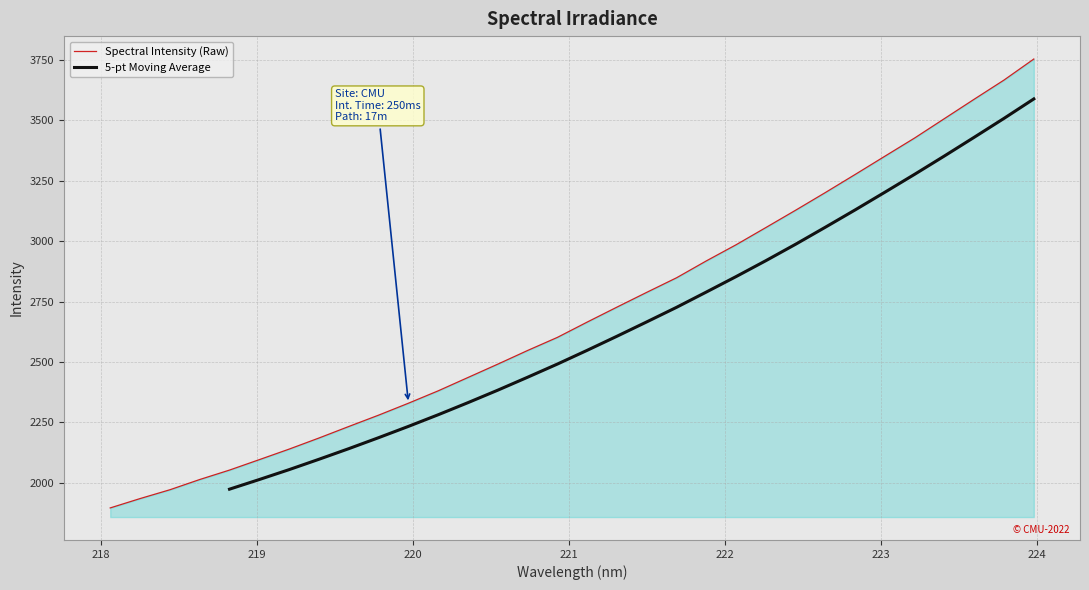

Reading left to right, extract all data points from this chart.

218.0596=1895.3	218.2508=1933.9	218.442=1970.4	218.6332=2012.9	218.8244=2052.0	219.0156=2095.3	219.2067=2138.9	219.3979=2184.9	219.589=2232.6	219.7801=2279.5	219.9712=2328.9	220.1623=2380.3	220.3533=2435.6	220.5444=2490.9	220.7354=2547.4	220.9264=2601.7	221.1174=2665.1	221.3083=2727.1	221.4993=2788.3	221.6902=2848.6	221.8812=2918.6	222.0721=2985.5	222.263=3056.8	222.4538=3128.6	222.6447=3201.9	222.8355=3276.7	223.0264=3352.5	223.2172=3427.9	223.408=3508.2	223.5987=3588.4	223.7895=3667.7	223.9802=3754.7